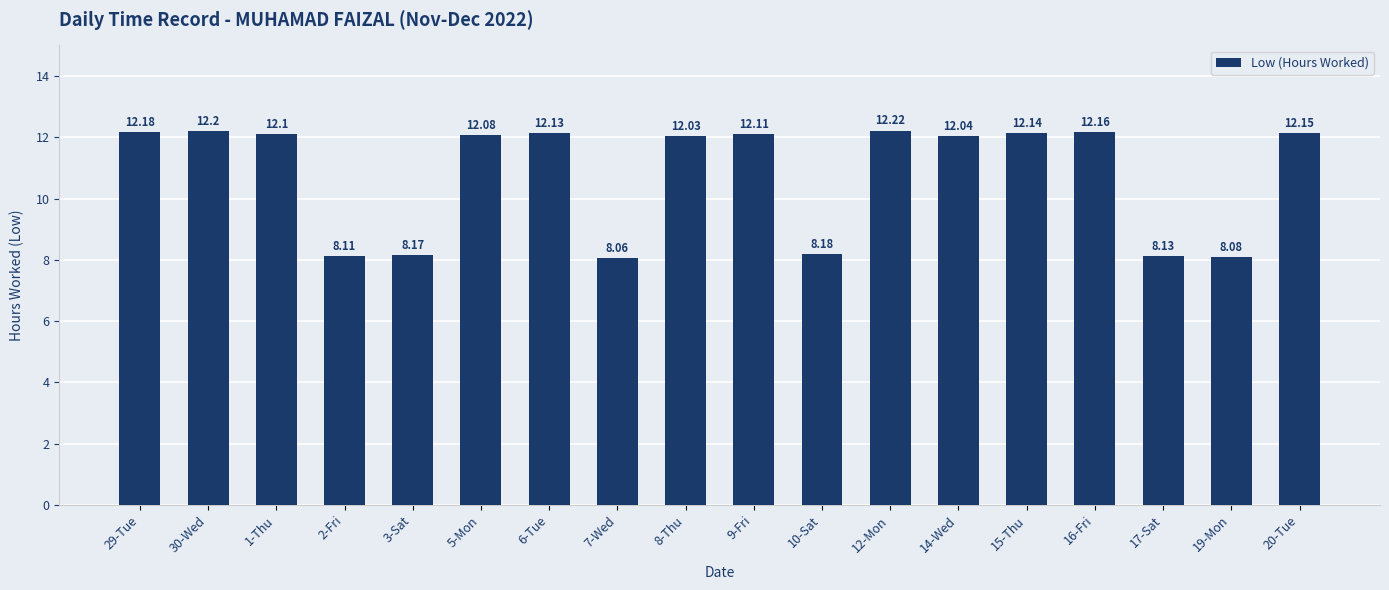

True or false: the data shows 8.1 at 17-Sat.

True